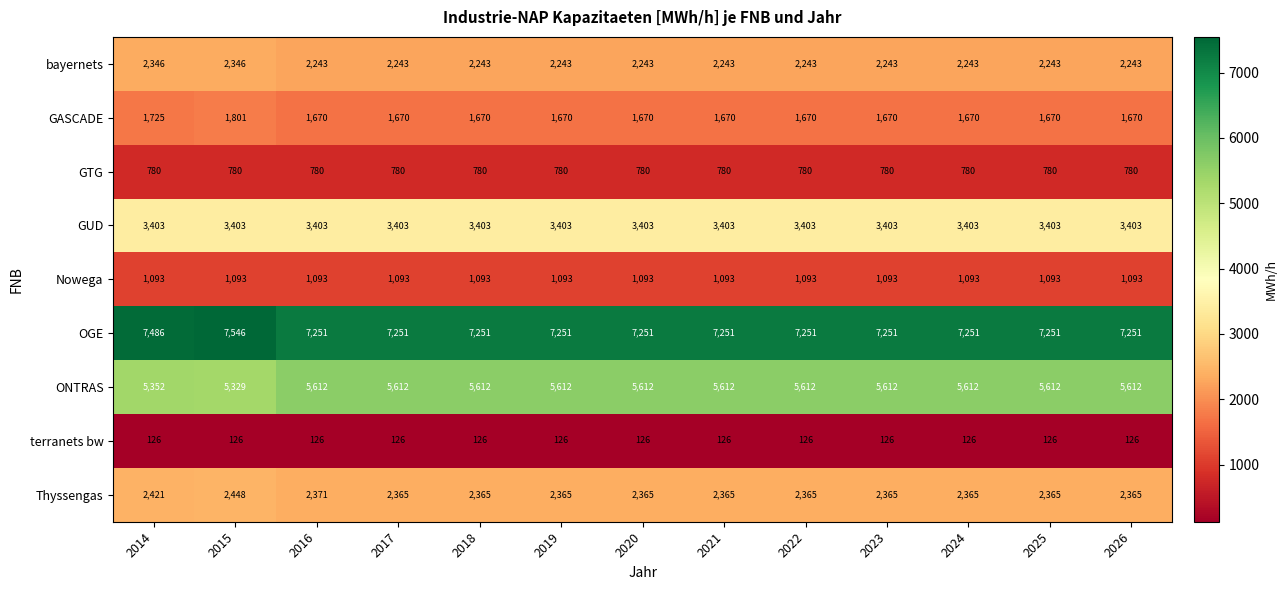

Count the number of categories in the chart.

13